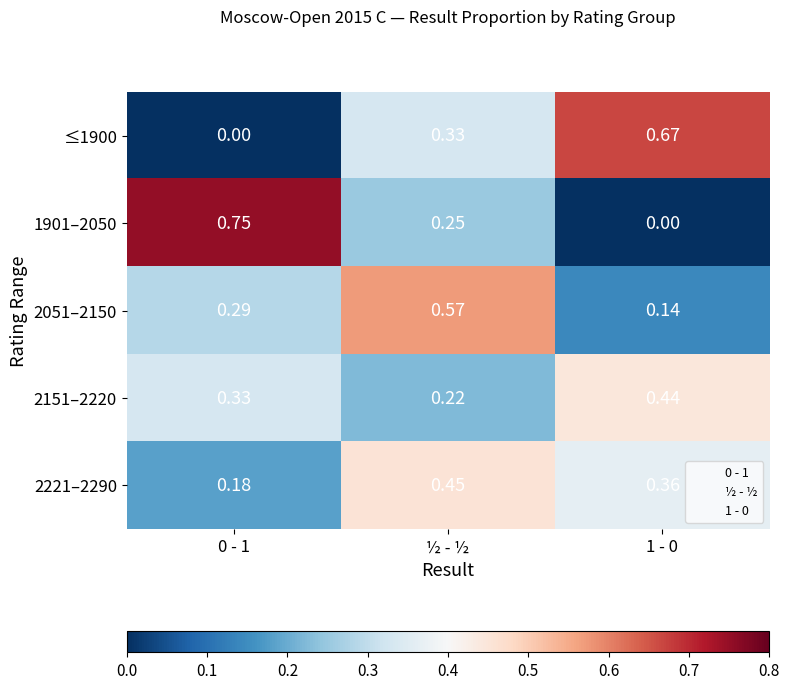

At which category is the sum across all series the highest?

½ - ½